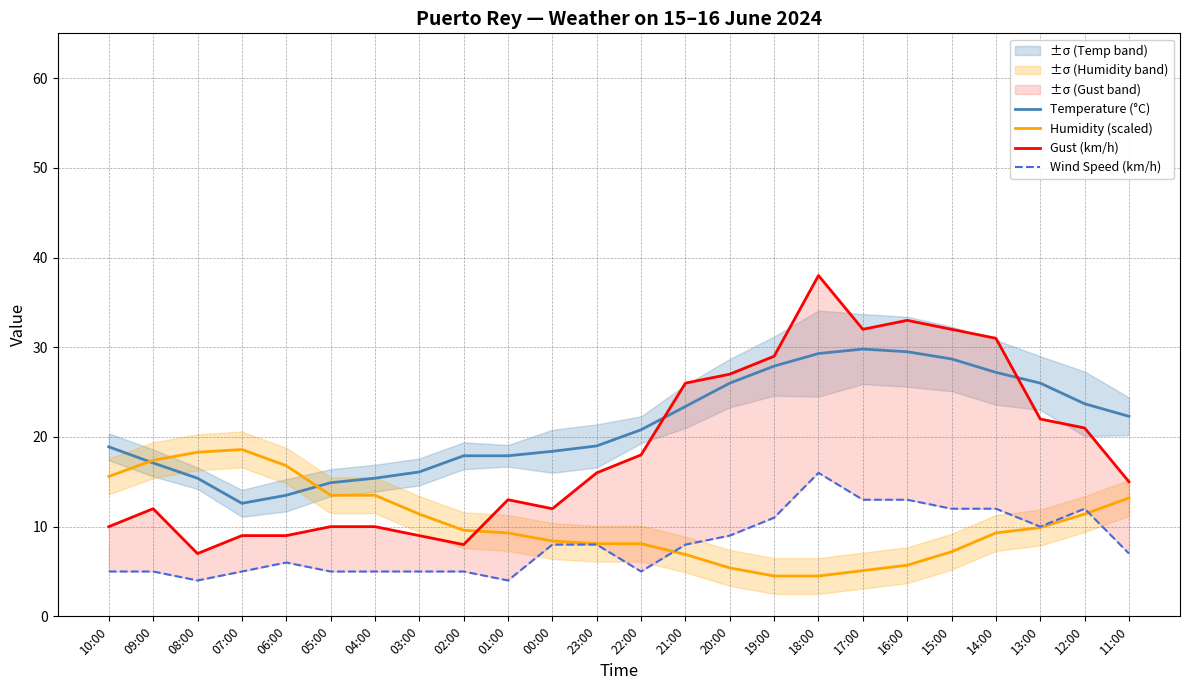

What is the label of the 9th point from the right?

19:00